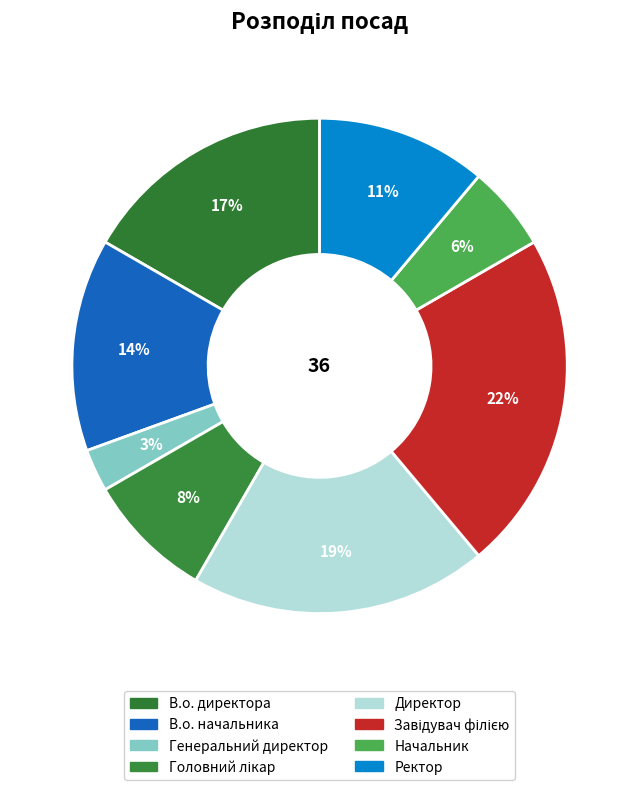

What percentage is NOT represented by Начальник?

94.4%